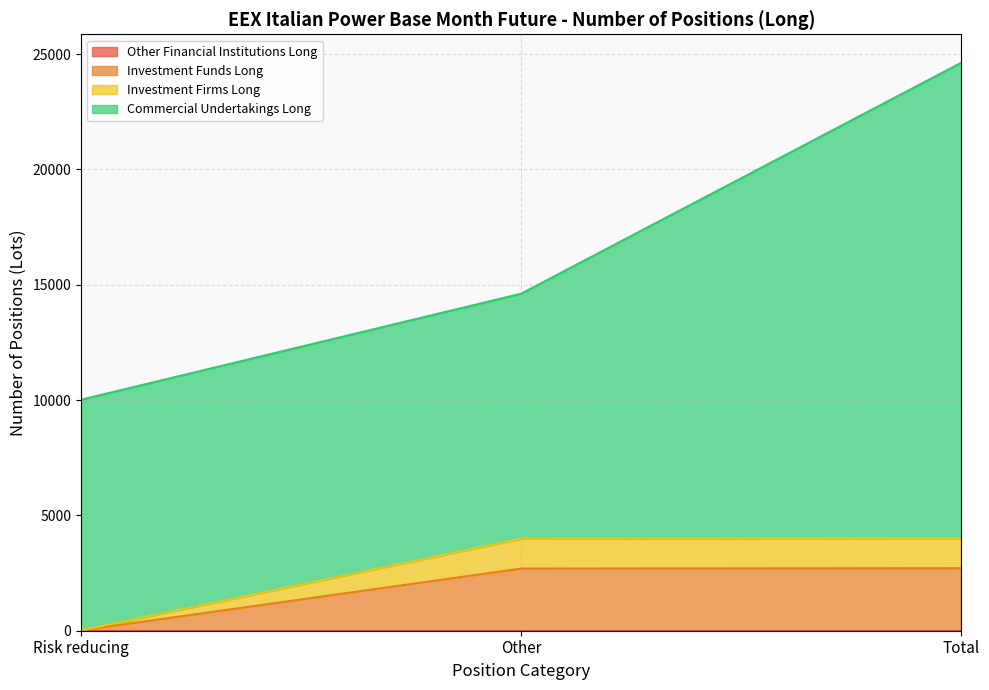

At which category is the sum across all series the highest?

Total